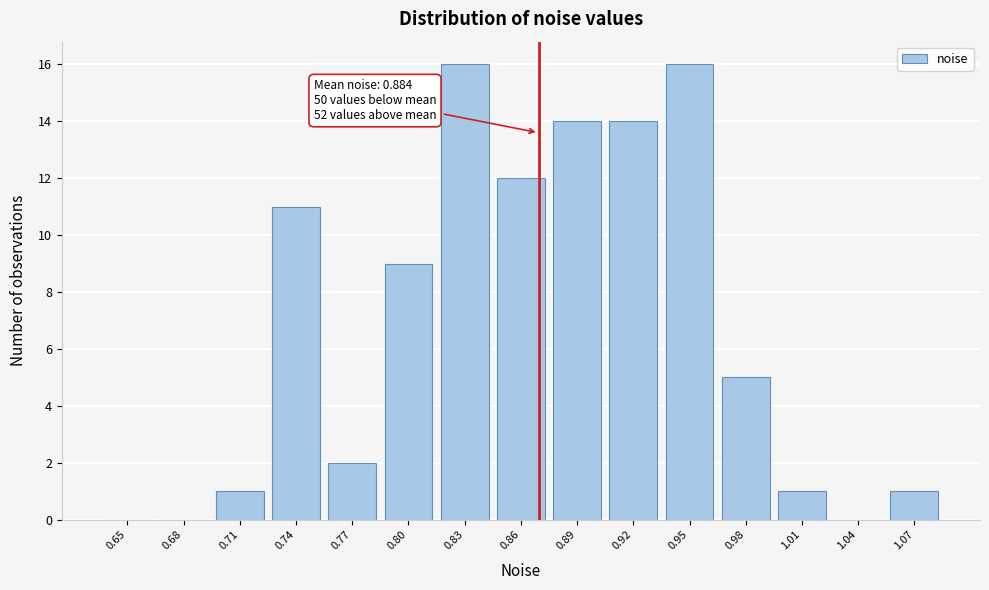

Reading left to right, transcribe all the data shown in this chart.

0.65=0	0.68=0	0.71=1	0.74=11	0.77=2	0.80=9	0.83=16	0.86=12	0.89=14	0.92=14	0.95=16	0.98=5	1.01=1	1.04=0	1.07=1